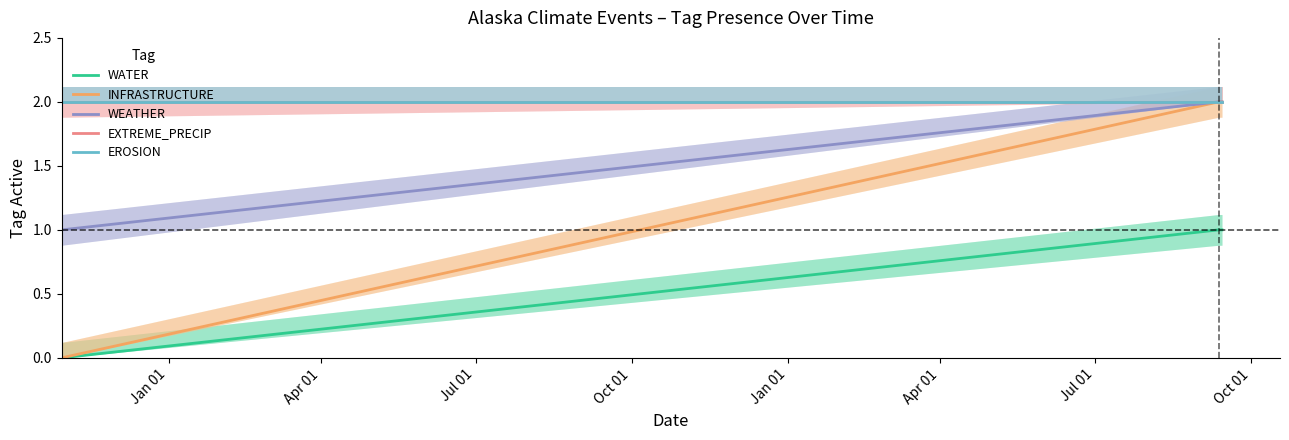

Does the chart have visible grid lines?

No